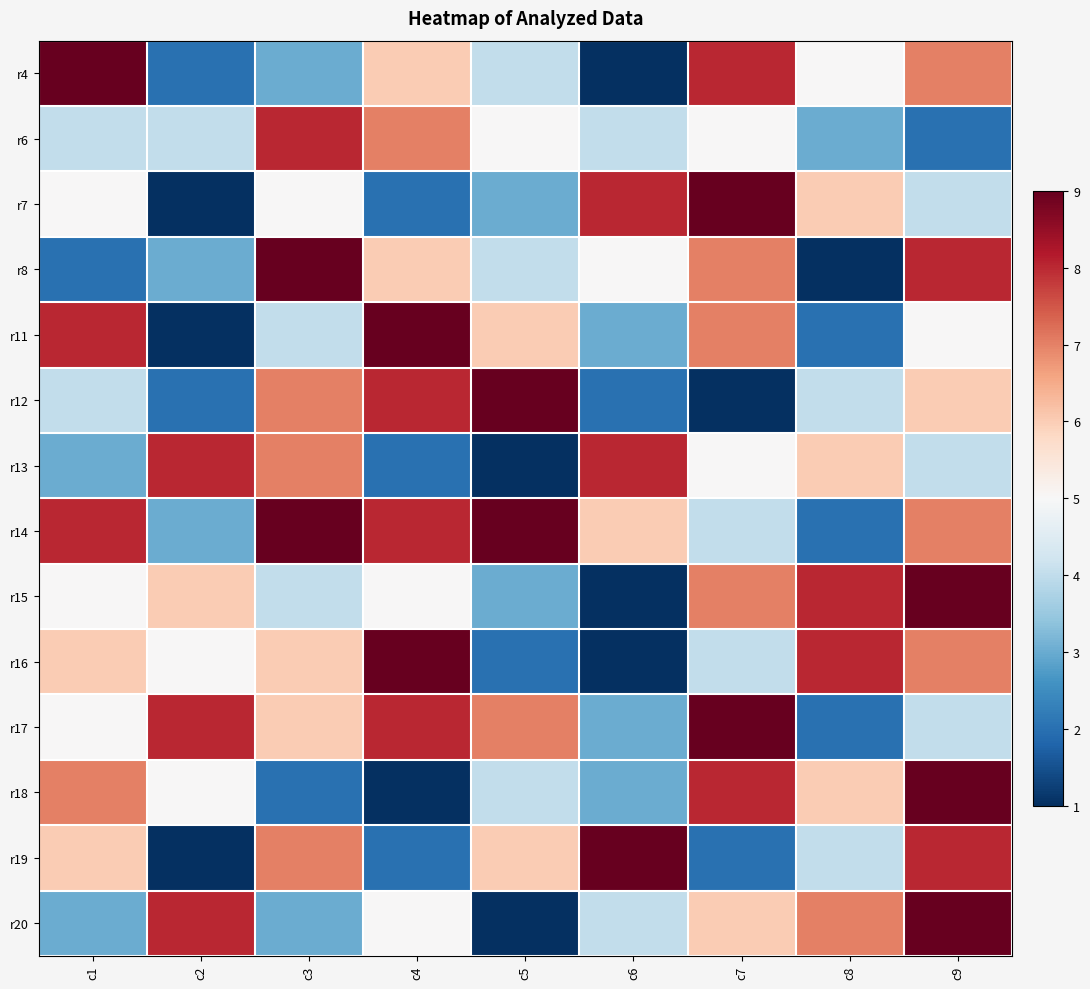

Which category has the highest value across all series?

c1